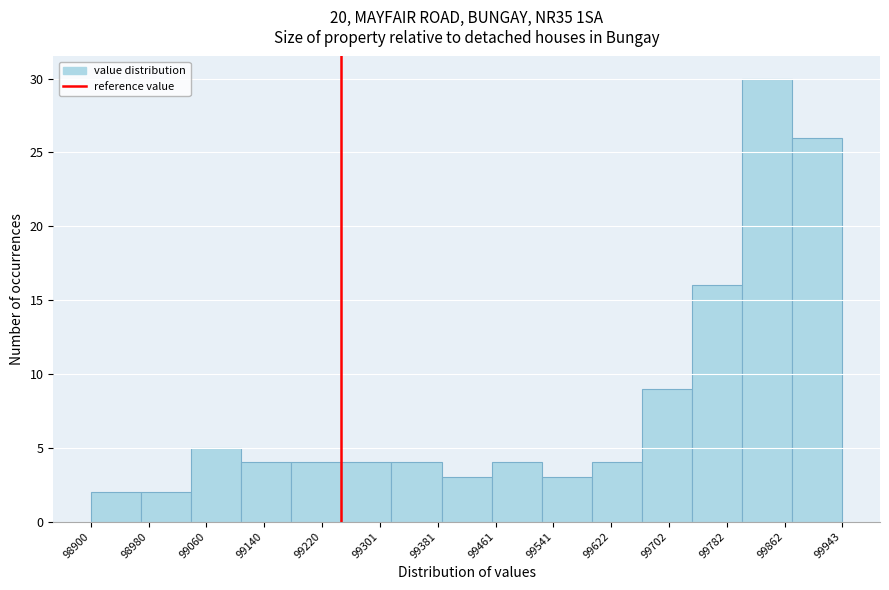

How tall is the bar that spans 98970 to 99040 on the x-axis? Neither the bar edges nor the heights are printed on the chart, so give them approximately, as read against the axes.

2